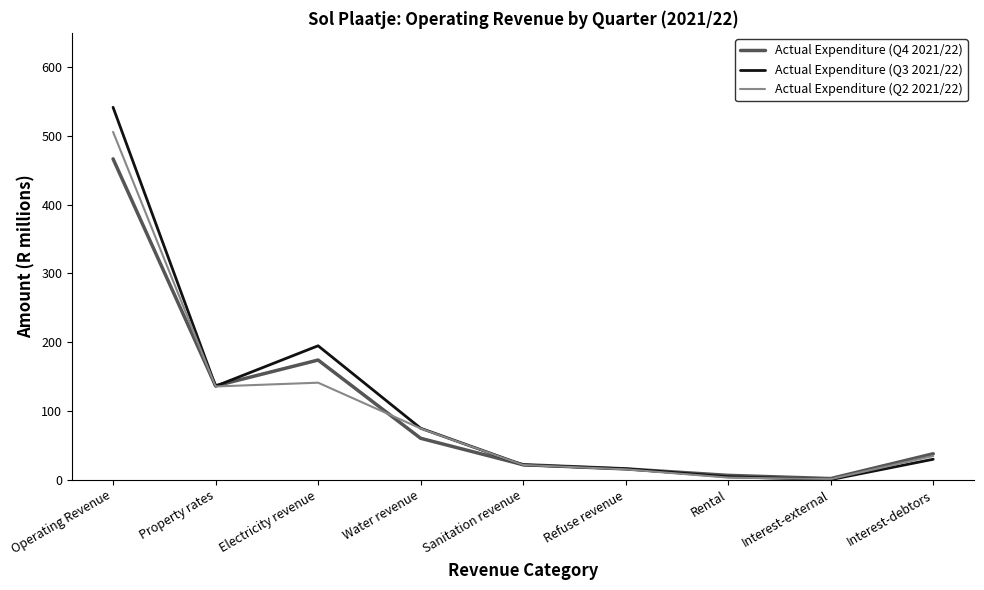

What is the difference between the maximum and minimum values in the Actual Expenditure (Q3 2021/22) series?

541.6